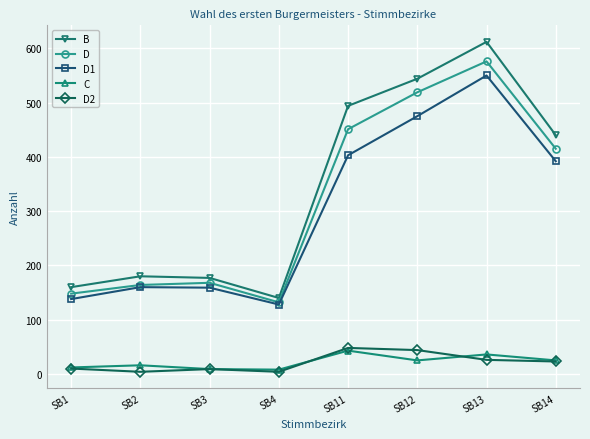

True or false: C and B cross at least once.

False